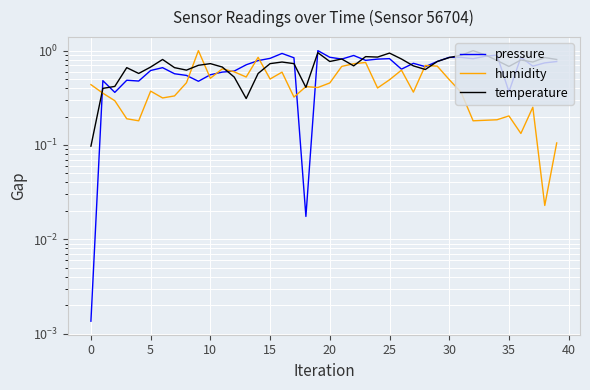

Is it true that pressure equals 0.4 at 26?

False